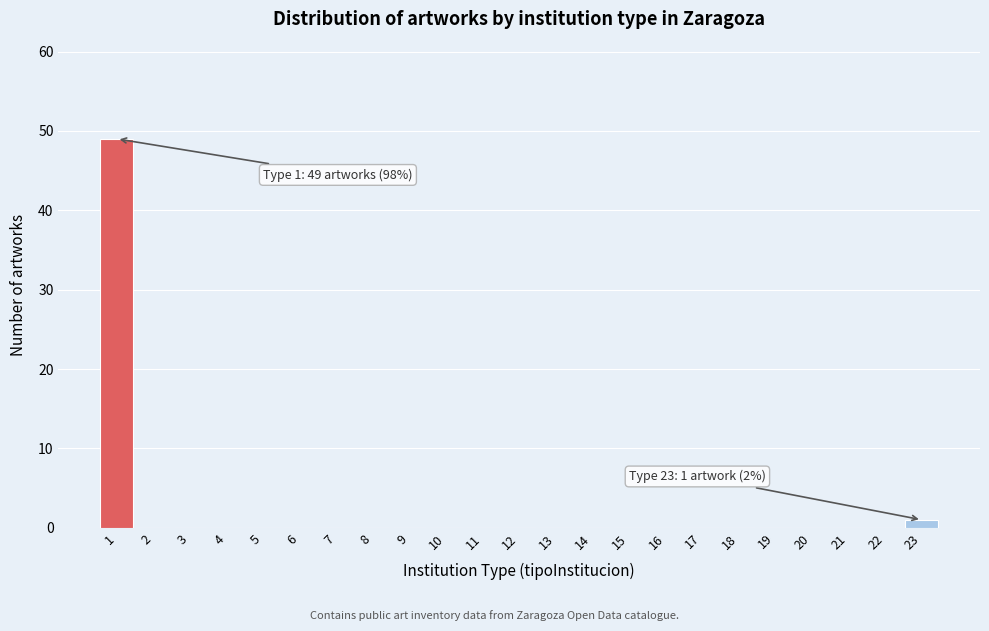

Over which range of the x-axis is the bar tallest?

0.5 to 1.5